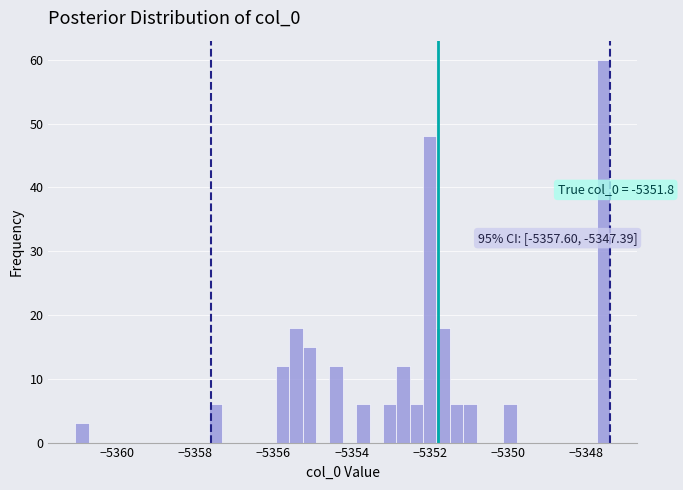

Read against the x-axis, roughly where is the centre of the tallest bar?

-5347.6